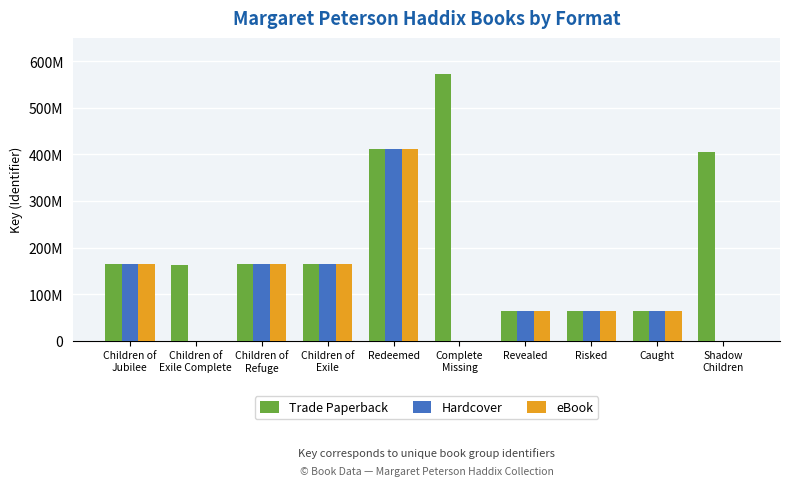

Are the bars horizontal?

No